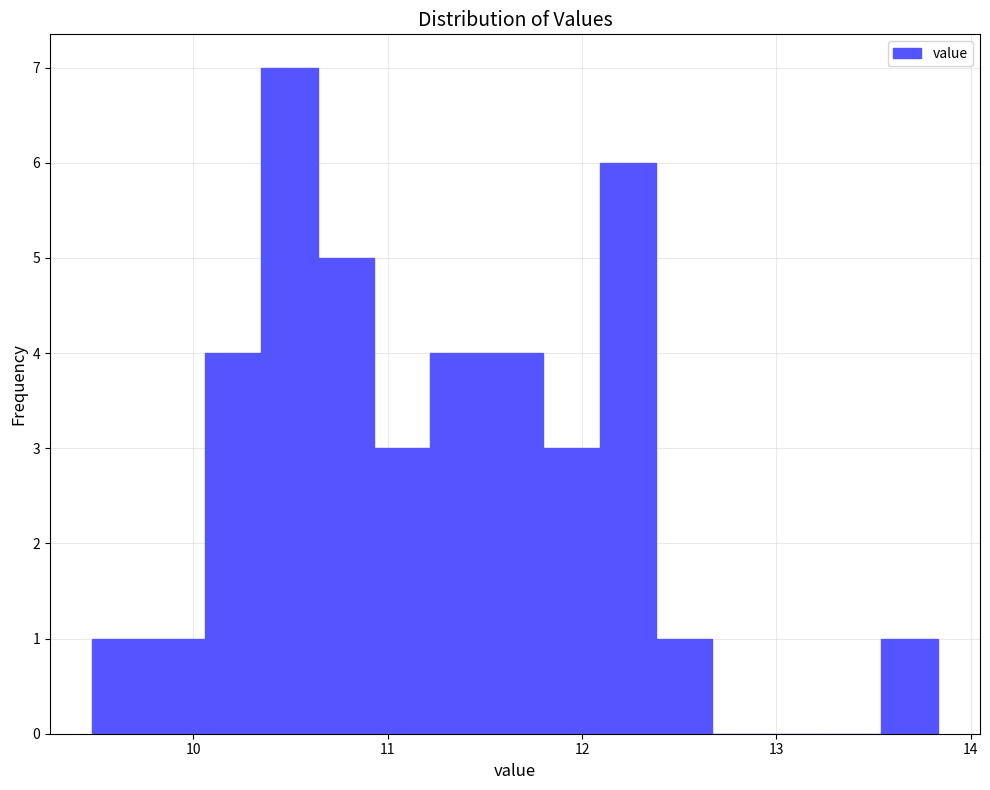

Read against the x-axis, roughly where is the centre of the tallest bar?

10.5